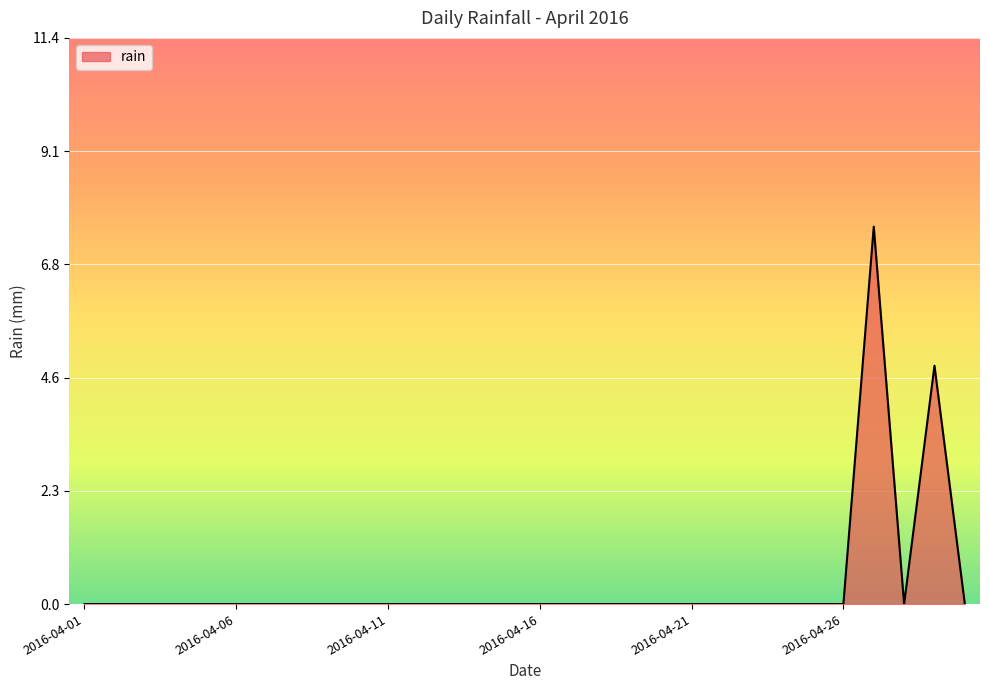

What is the average value?

0.4